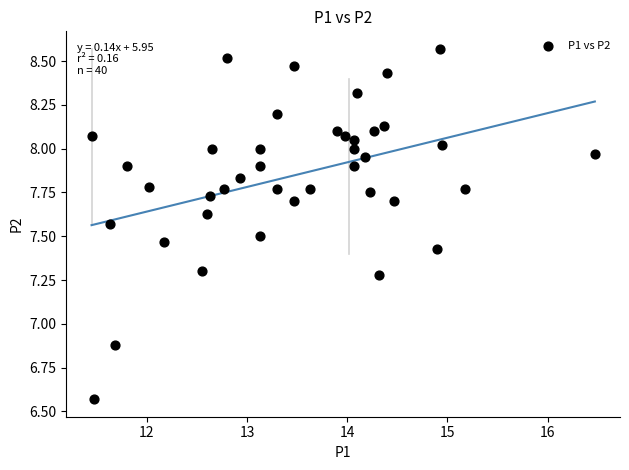

What Y value in the scatter plot is closest to 7?

6.9